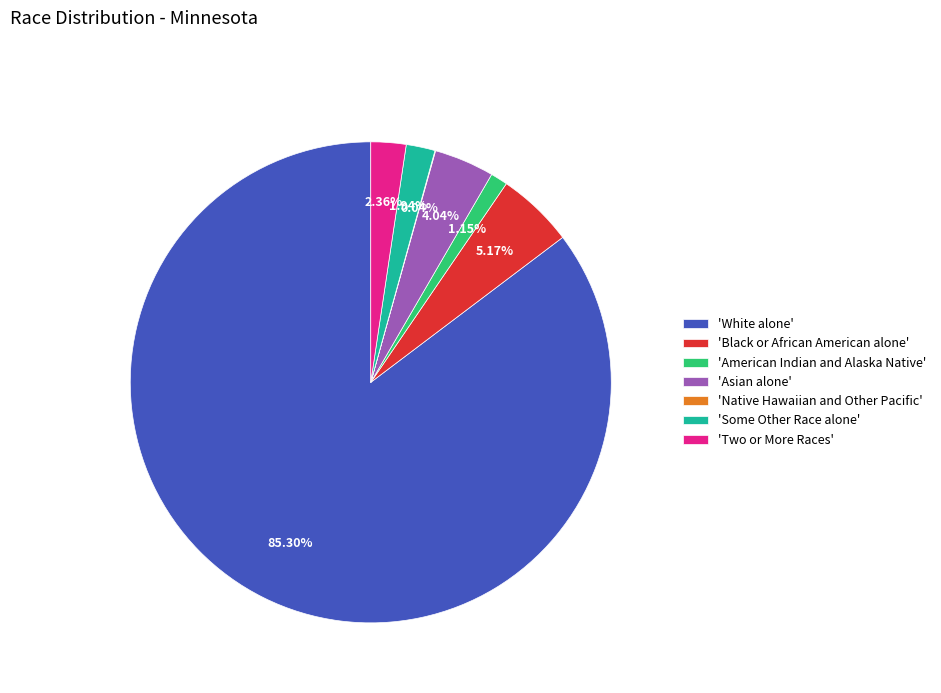

Which slice is the largest?

'White alone'